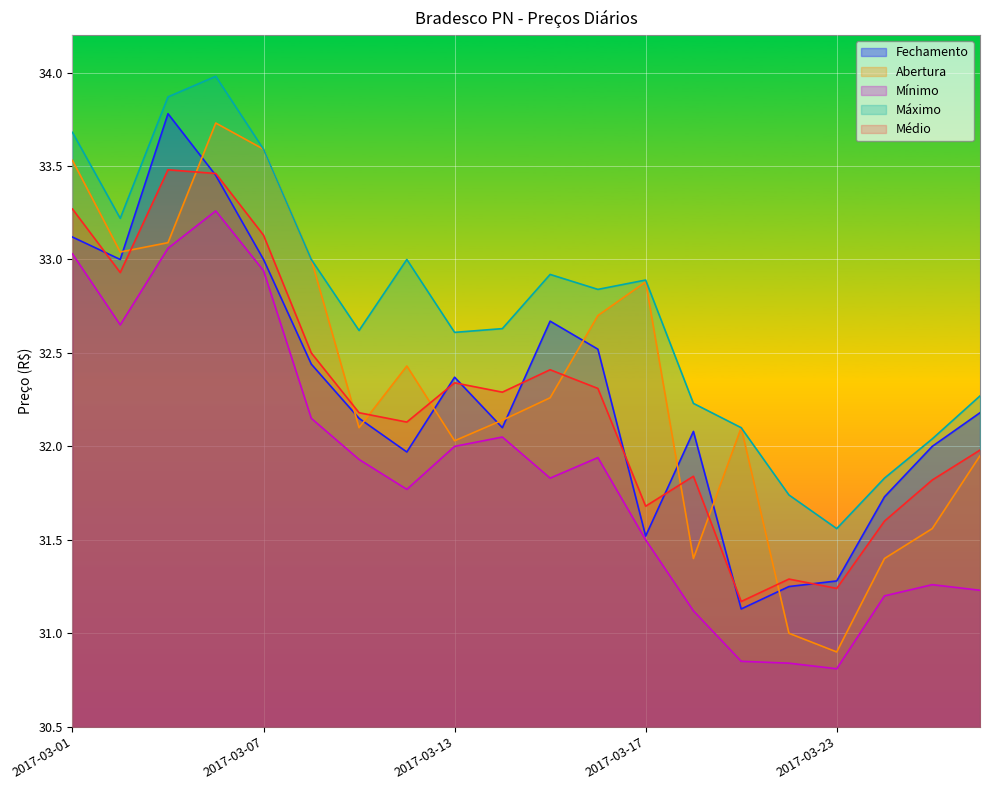

How many data points in Abertura are less than 32?

6